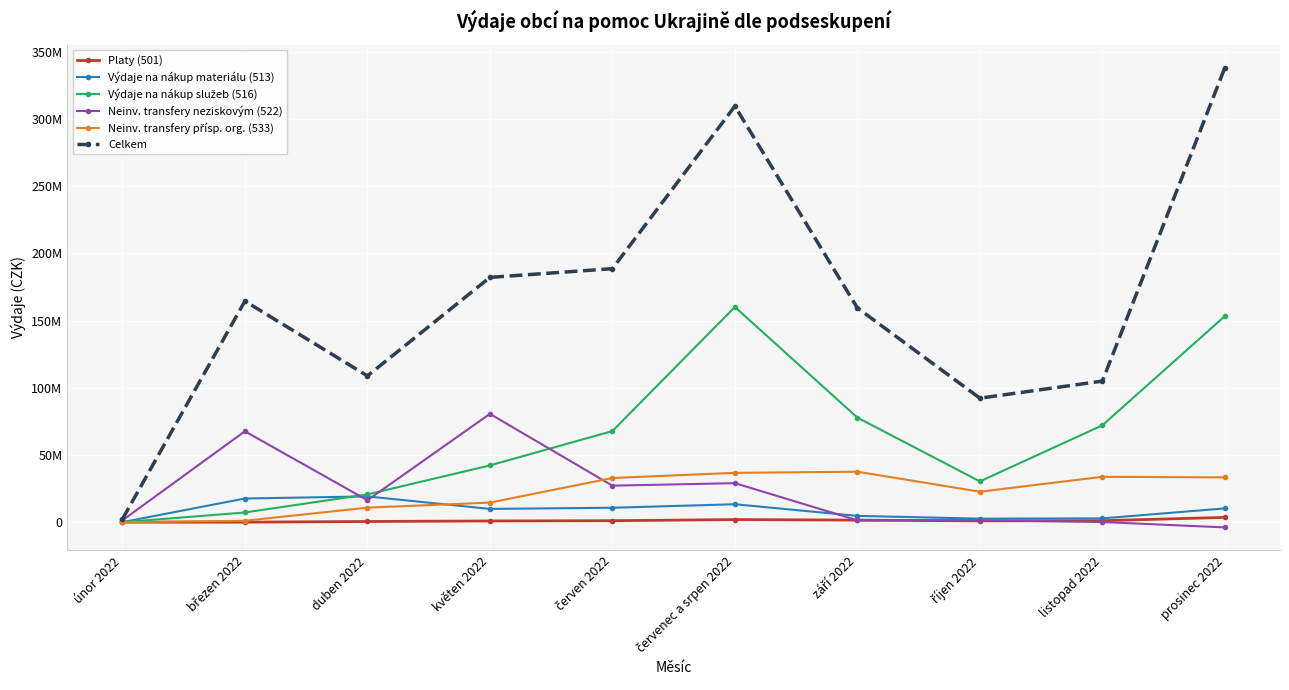

At which category is the sum across all series the highest?

červenec a srpen 2022